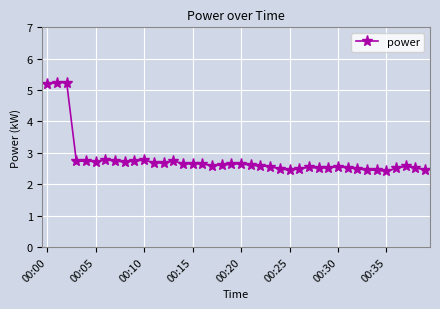

What is the greatest value displayed?

5.2